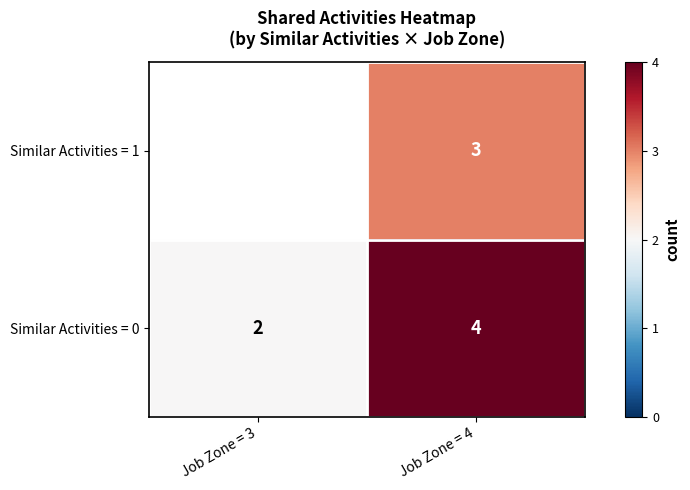

What is the average value of the Similar Activities = 0 series?

3